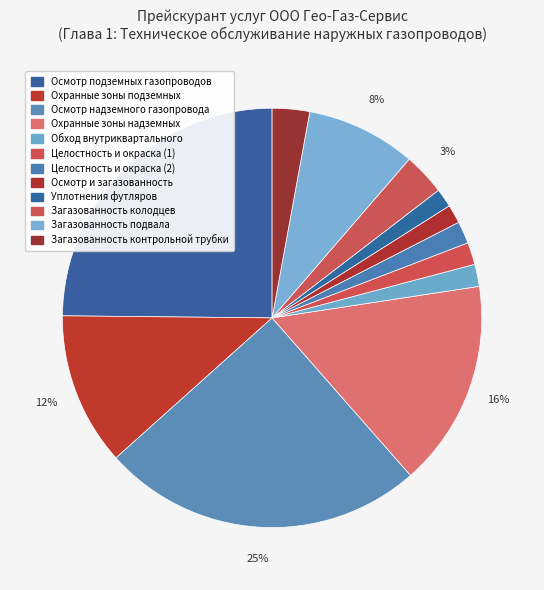

Count the number of slices in the pie.

12